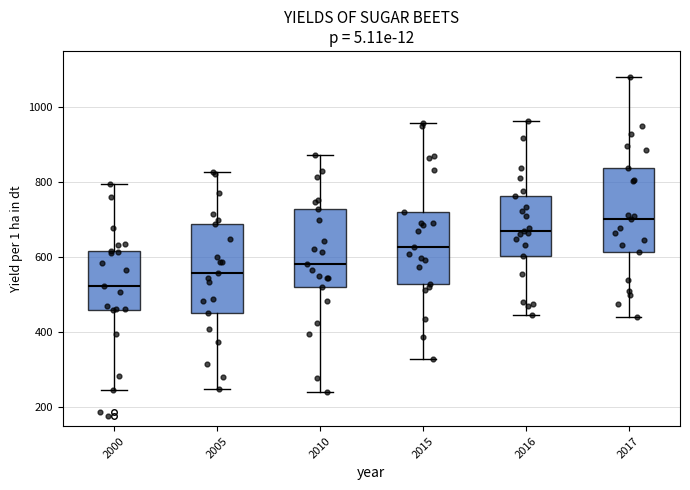

Reading left to right, transcribe this box plot: for each box, give where its median line is, the range the box spans, and where its two whiskers end, as read against the y-axis. The values are not printed on the chart, so give them approximately, as read against the axis.

2000: median 520, box 460 to 620, whiskers 240 to 800
2005: median 560, box 460 to 700, whiskers 240 to 820
2010: median 580, box 520 to 720, whiskers 240 to 880
2015: median 620, box 540 to 720, whiskers 340 to 960
2016: median 660, box 600 to 760, whiskers 440 to 960
2017: median 700, box 620 to 840, whiskers 440 to 1080